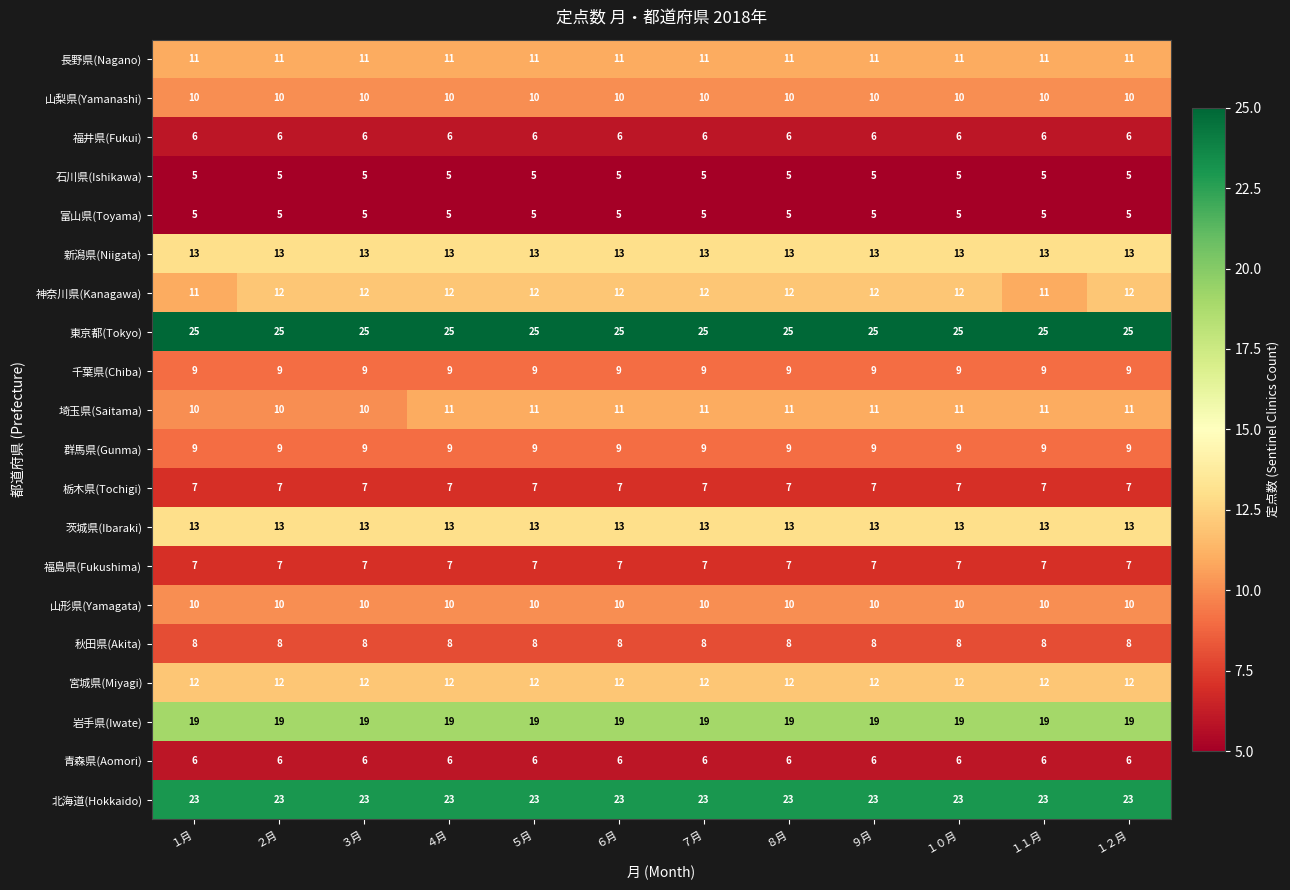

Read the 富山県(Toyama) value at ４月.

5